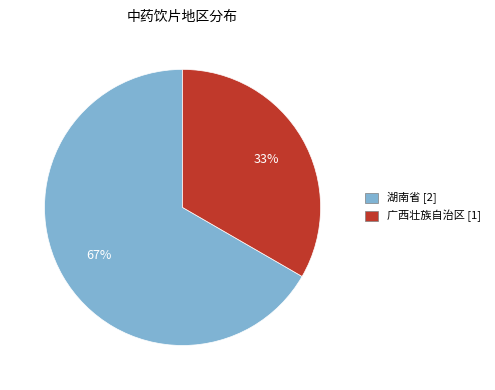

To the nearest percent, what is the average slice percentage?

50%